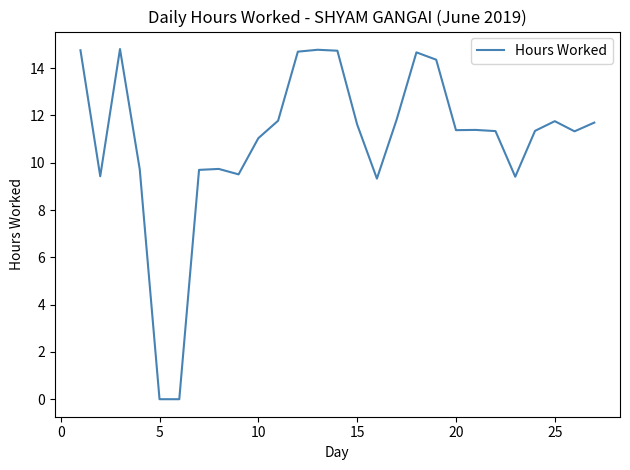

What is the difference between the maximum and minimum values?

14.8